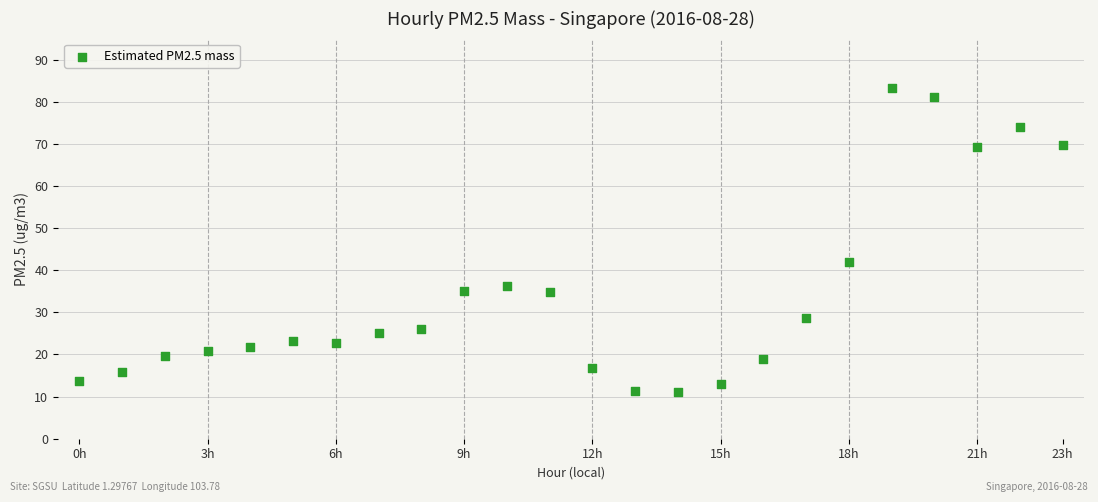

What is the range of Y values (max minus min)?

72.2